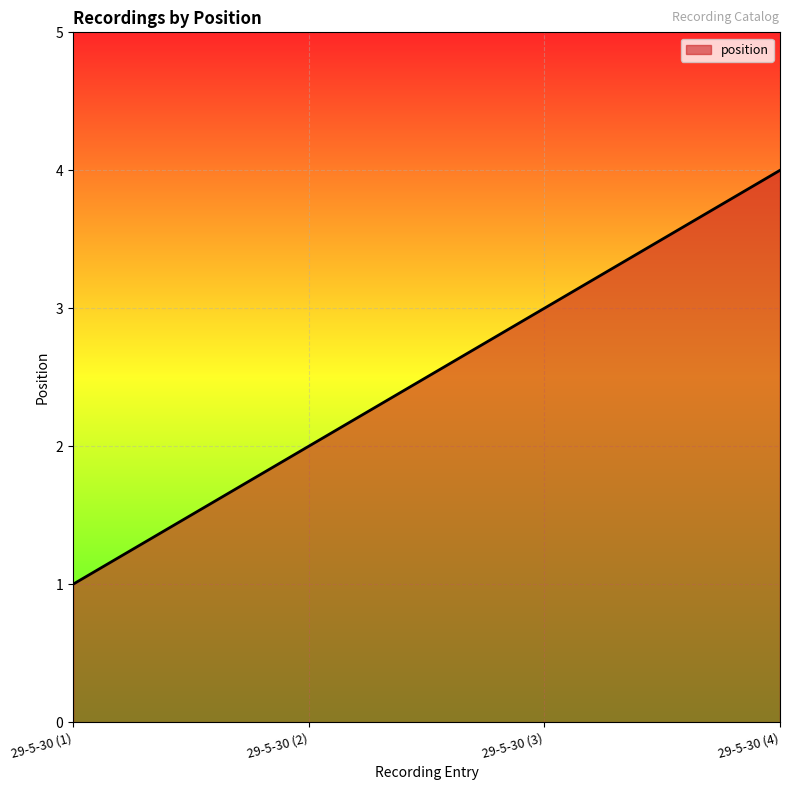

Reading right to left, what are all the values shown in this chart?

29-5-30 (4)=4	29-5-30 (3)=3	29-5-30 (2)=2	29-5-30 (1)=1